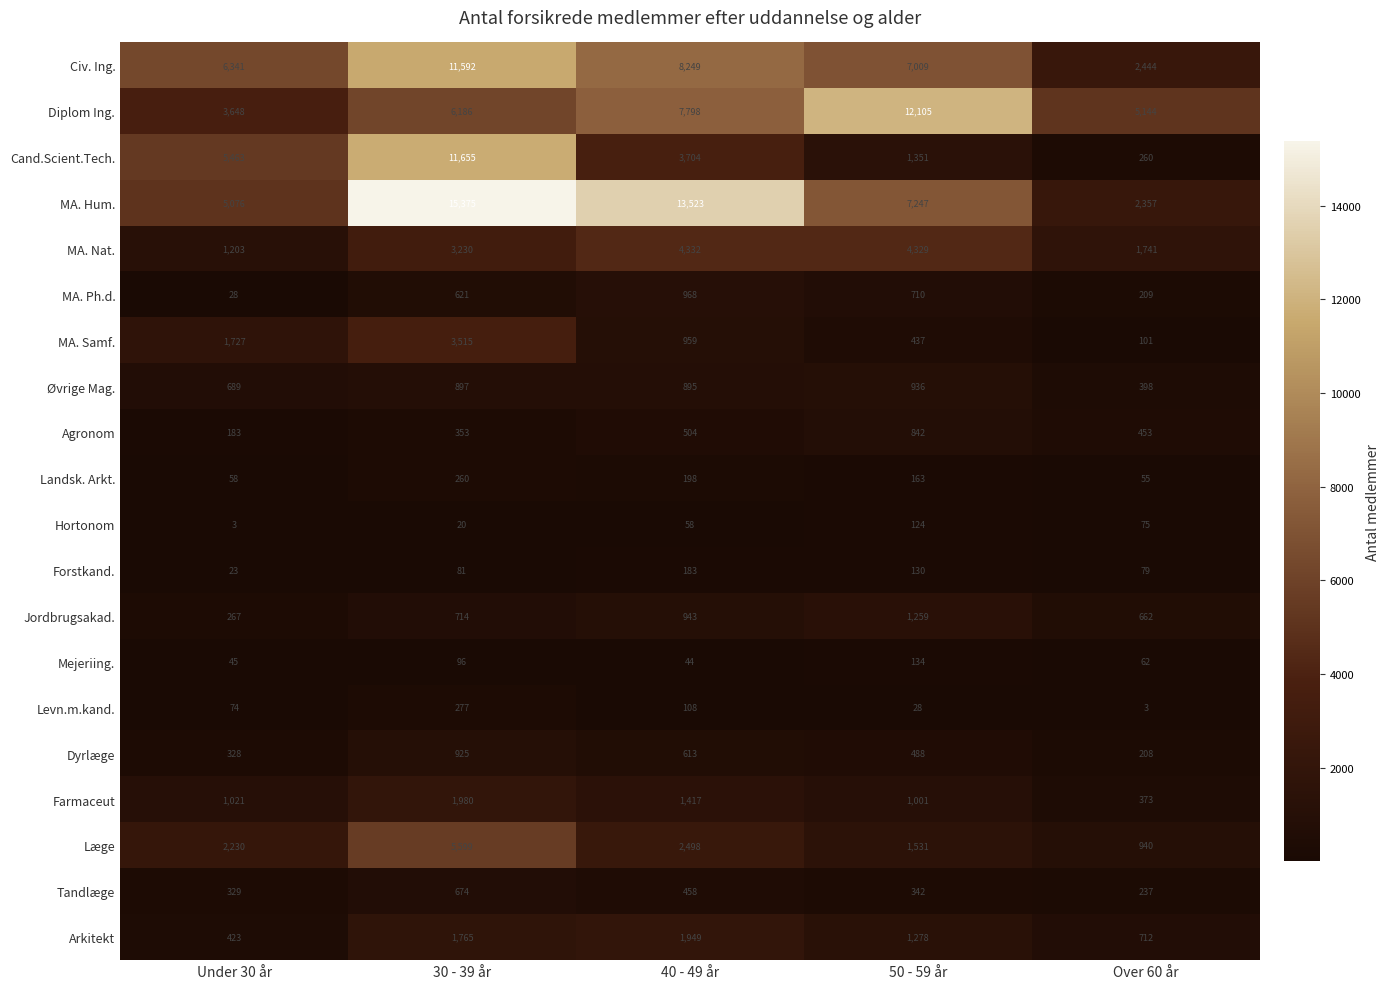

How many series are shown in this chart?

20